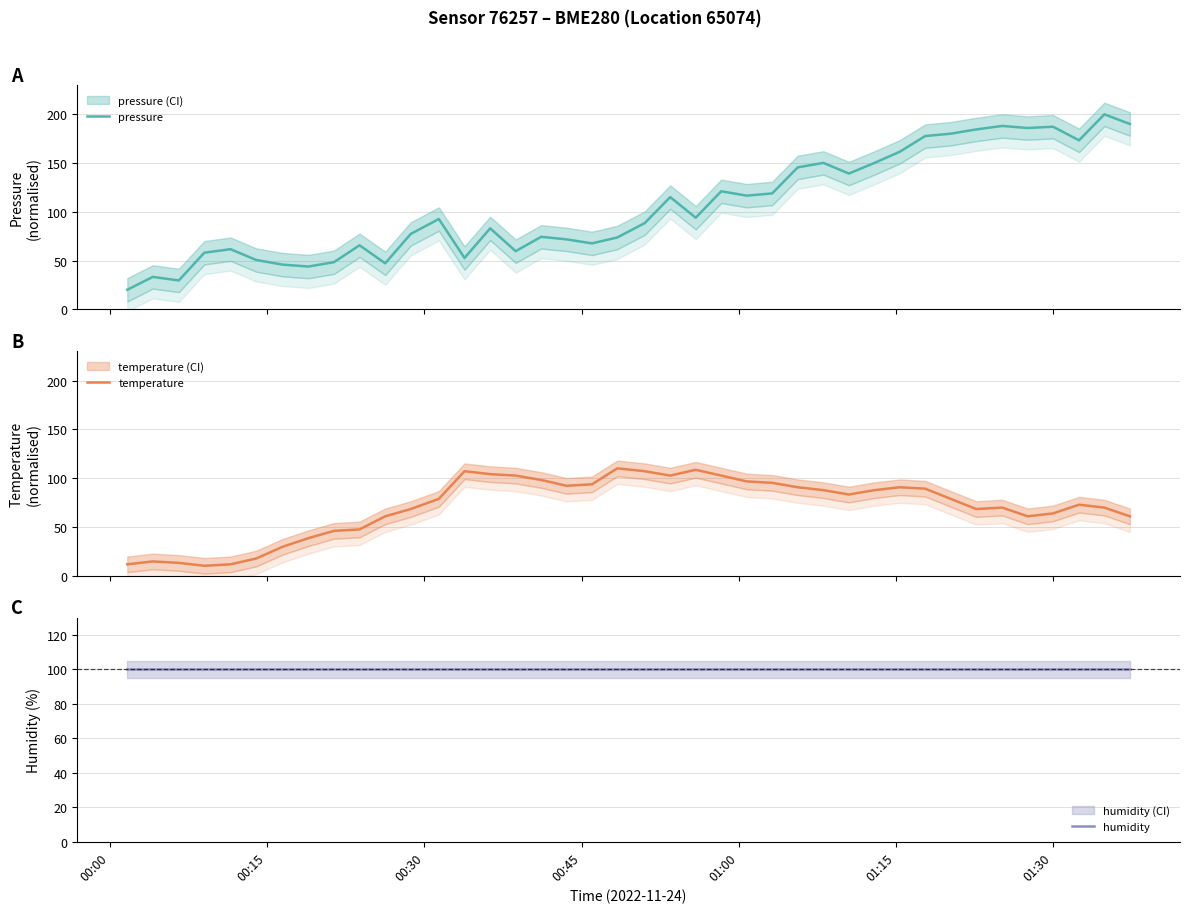

True or false: humidity and pressure cross at least once.

True